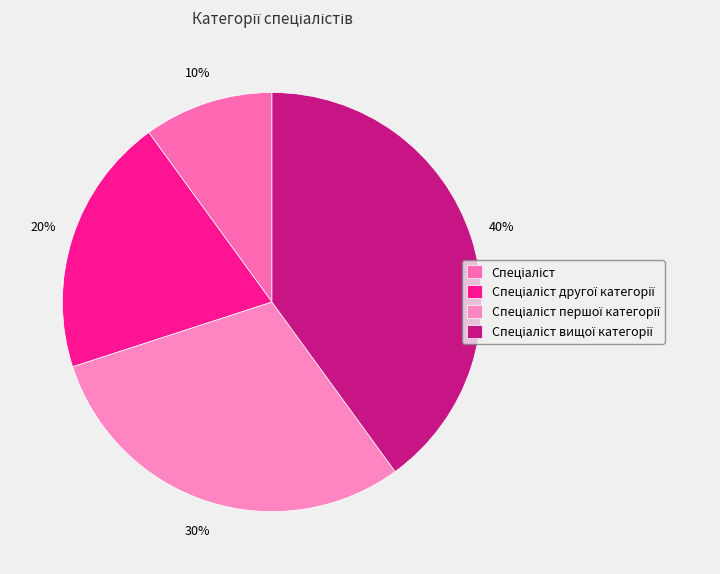

Approximately how many times larger is the value at Спеціаліст compared to Спеціаліст першої категорії?

0.3